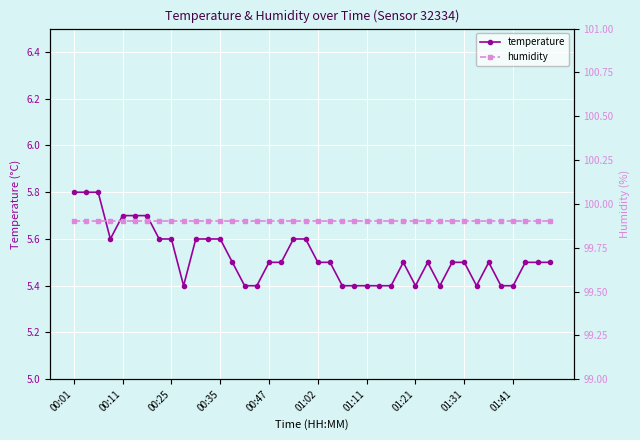

What are all the series names shown in the legend?

temperature, humidity